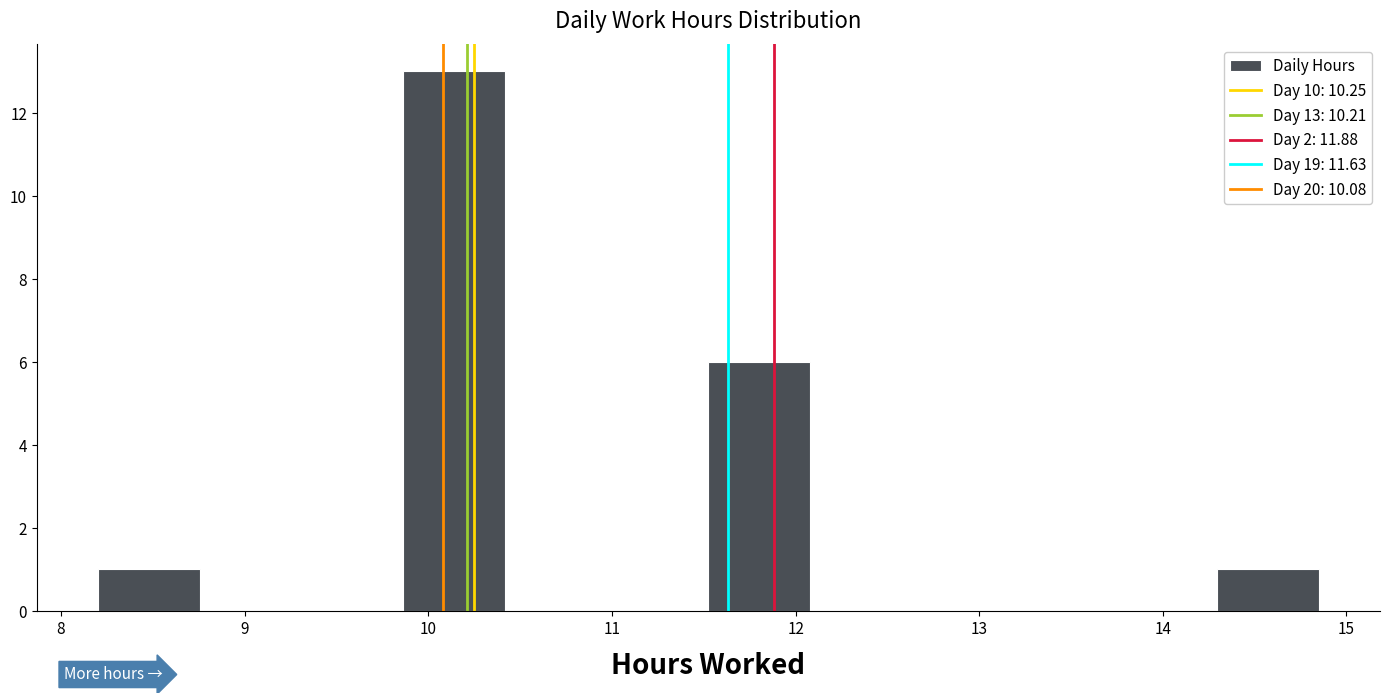

Which range on the x-axis has the tallest bar?

9.9 to 10.4